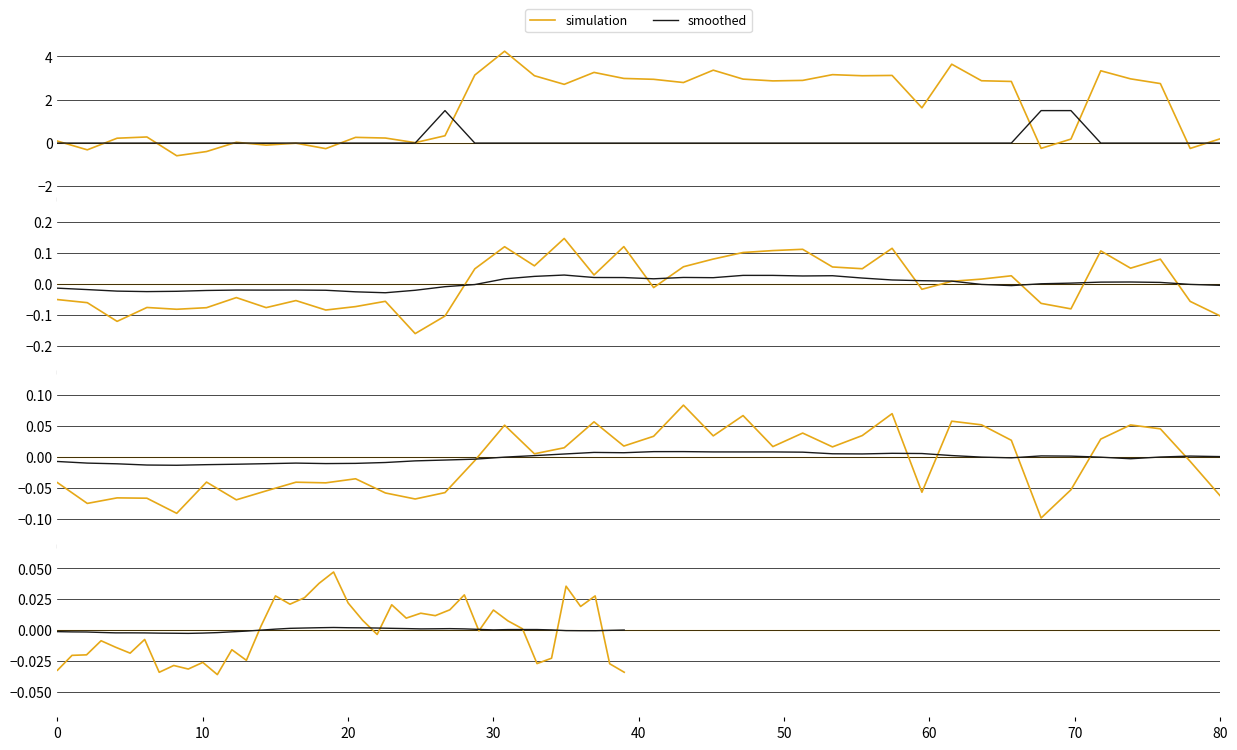

Between which two adjacent categories do smoothed and simulation first intersect?

13 and 14